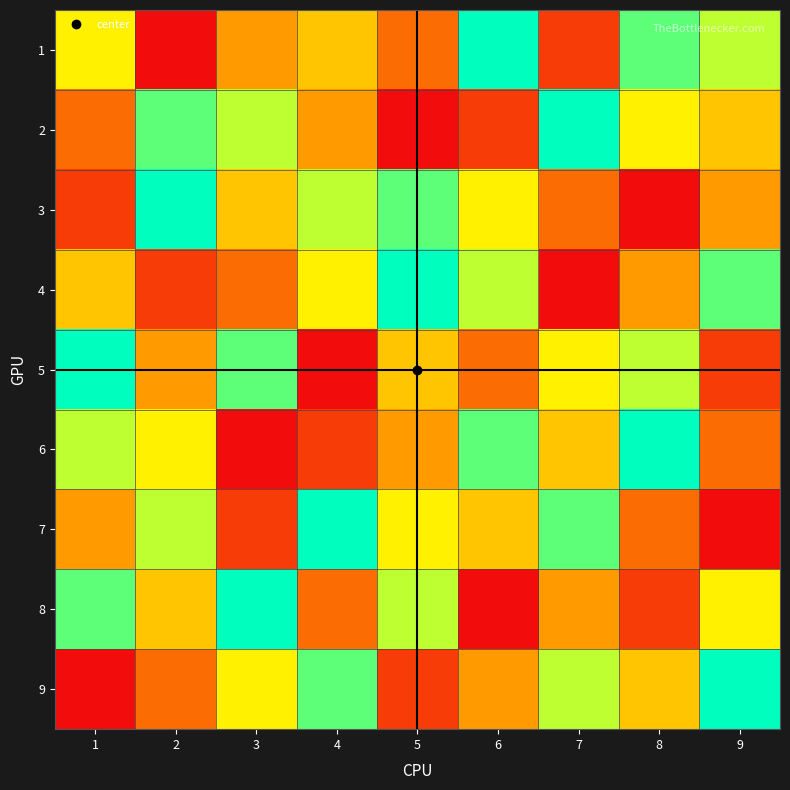

Which label corresponds to the largest value in the chart?

6